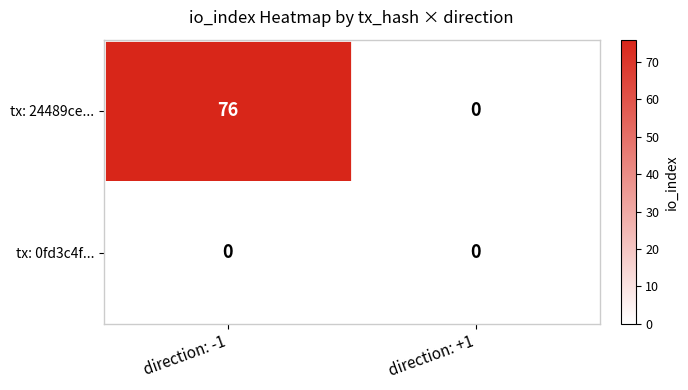

What is the highest value of the tx: 24489ce... series?

76